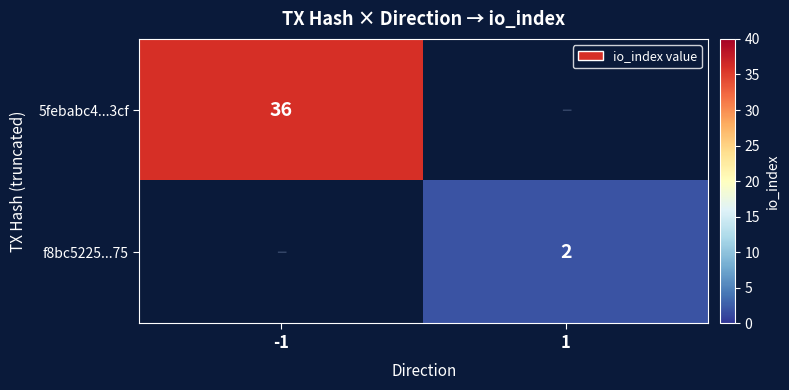

How many data points does each series have?

2